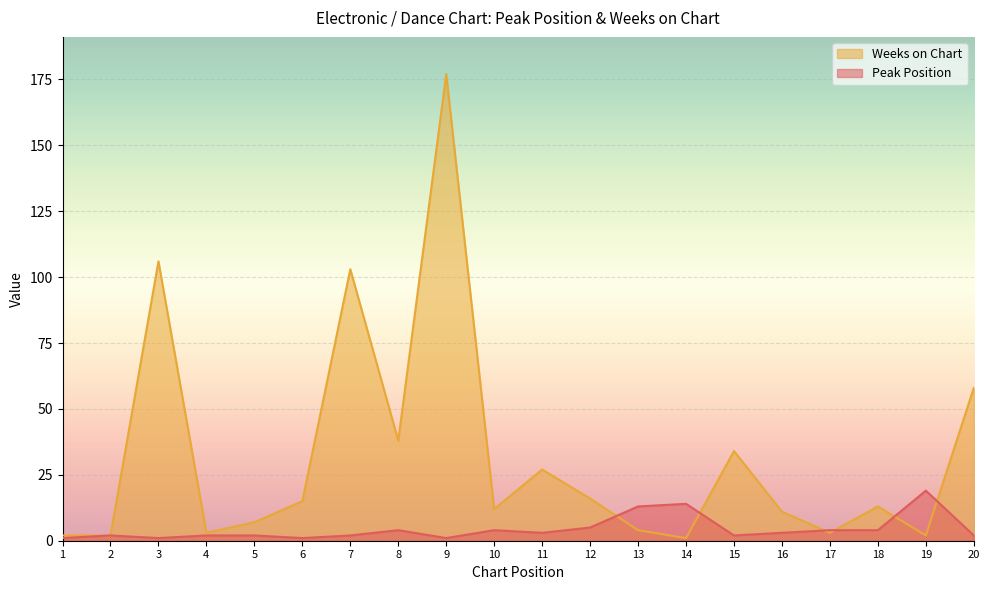

In Peak Position, how many points are higher than both neighbors (excluding endpoints)?

5